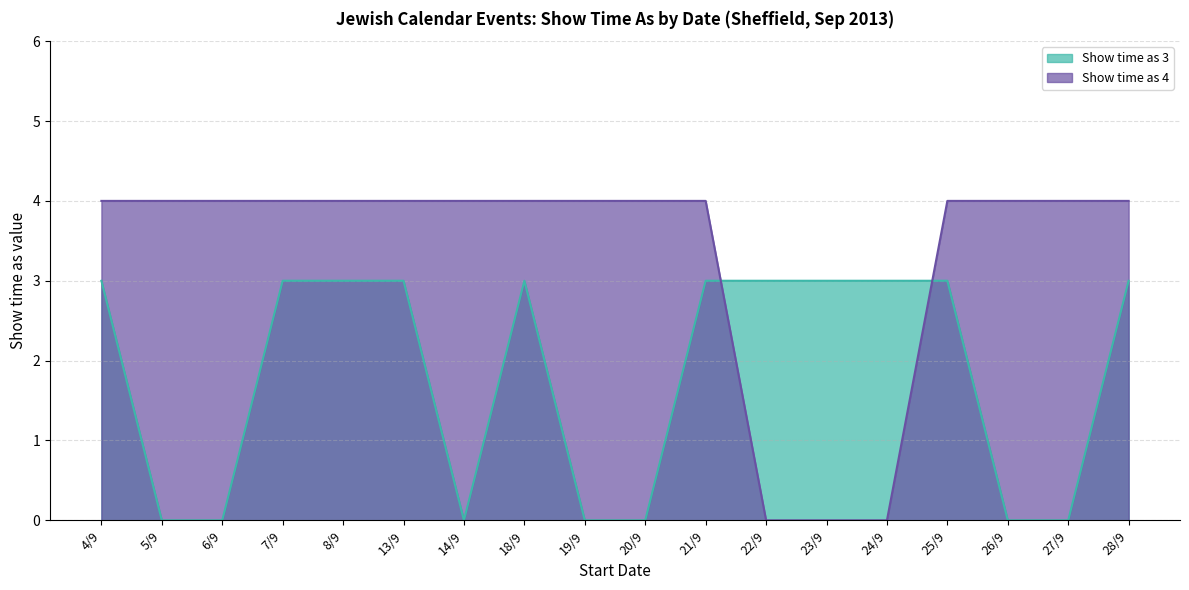

Rank the series at 23/9 from lowest to highest value.

Show time as 4, Show time as 3